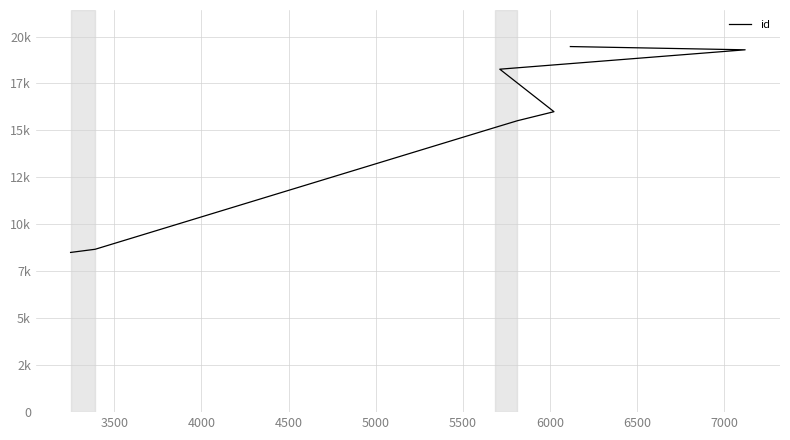

The chart shows a value of 25633 at 4500. True or false?

False